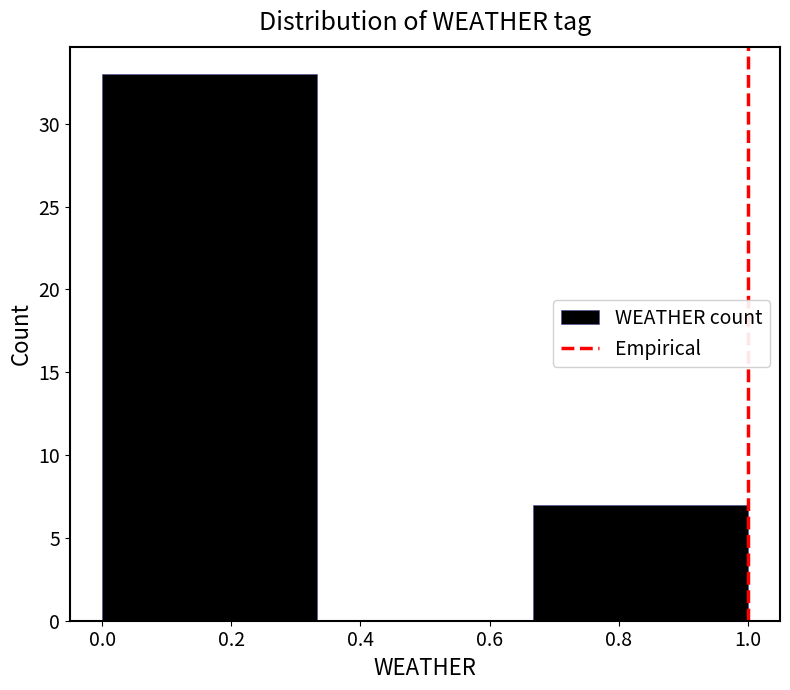

Reading left to right, list every bar in this chart as the range it spans on the x-axis followed by its height. Neither the bar edges nor the heights are printed on the chart, so give them approximately, as read against the axes.

0.00 to 0.34: 33
0.34 to 0.66: 0
0.66 to 1.00: 7